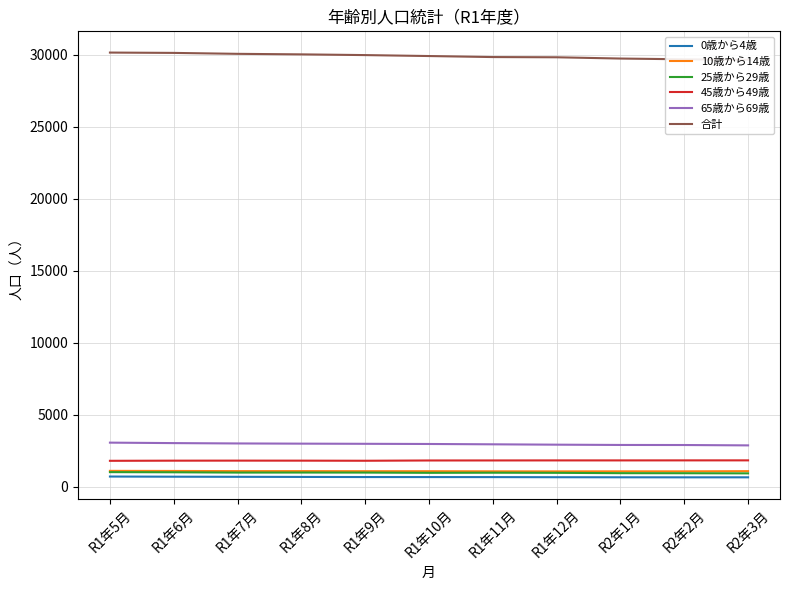

What is the greatest value displayed?

30152